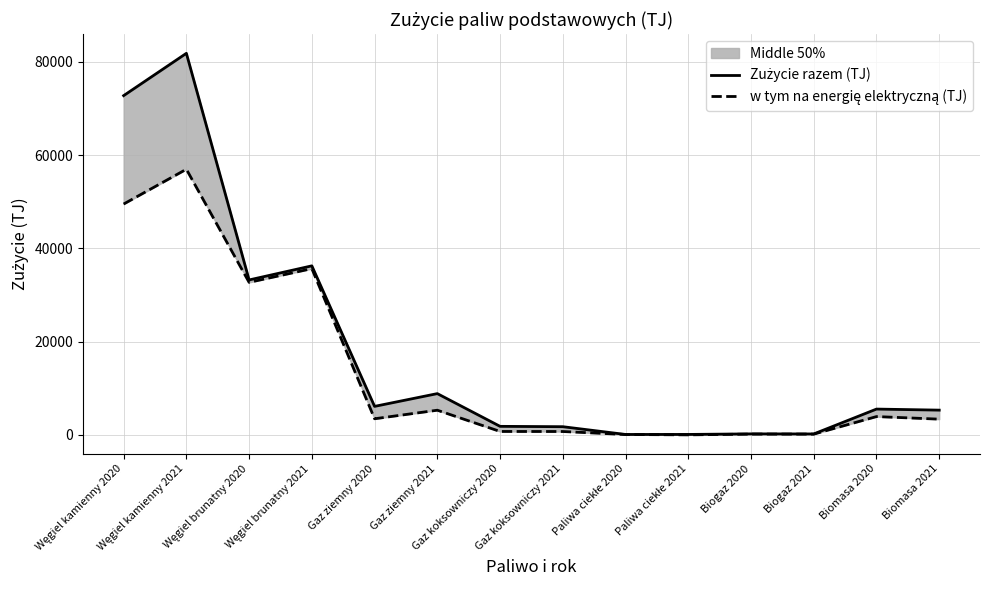

How many values in the w tym na energię elektryczną (TJ) series exceed 3474?

7